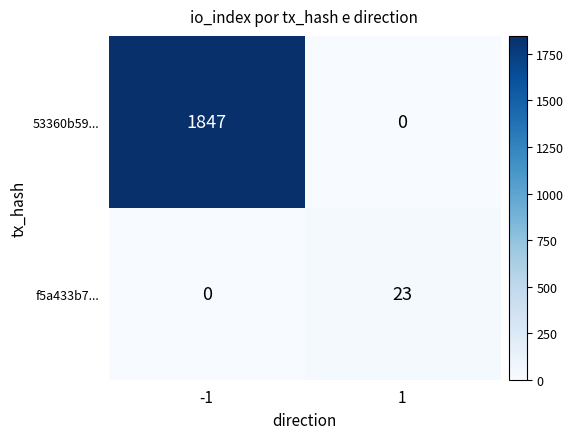

The 53360b59... series shows -1131 at 1. True or false?

False